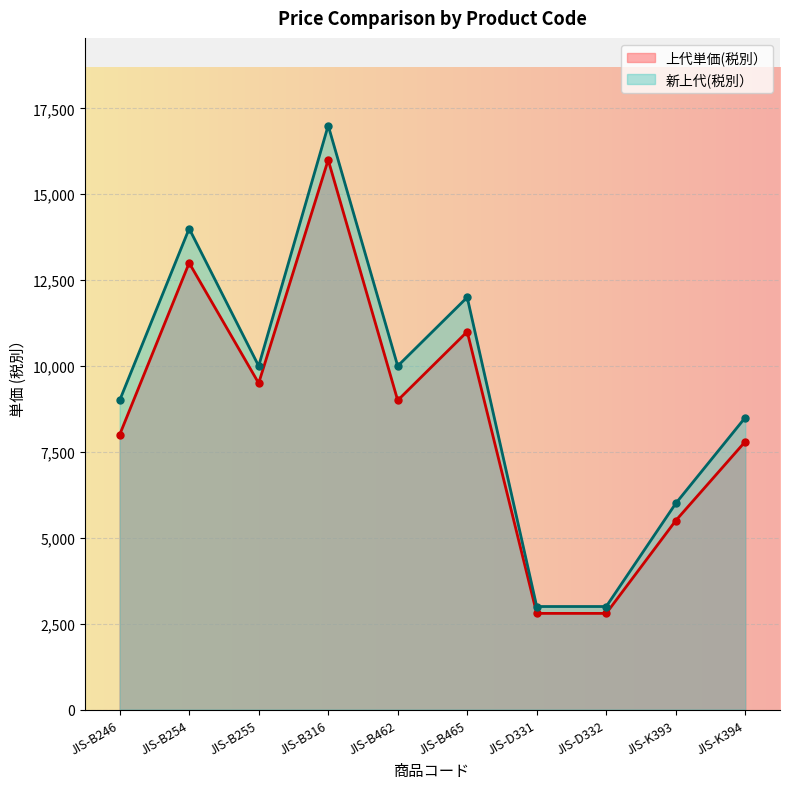

Where does the 新上代(税別） series first go above 10000?

JIS-B254